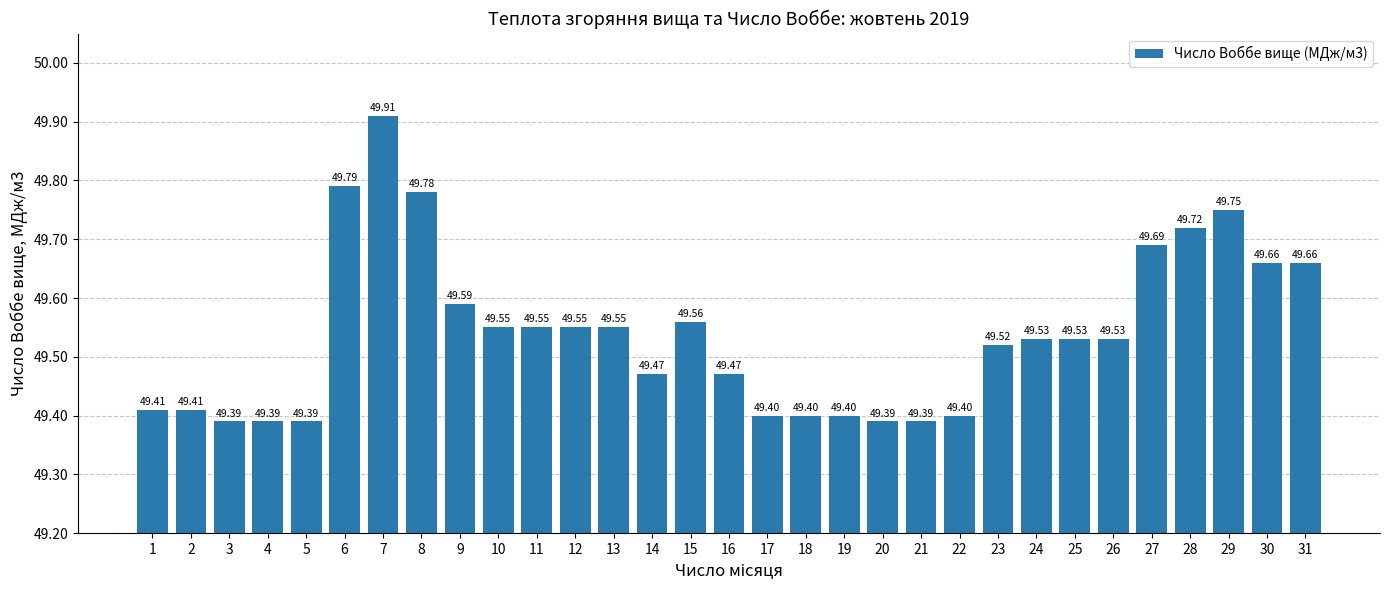

How many distinct data groups are displayed?

1